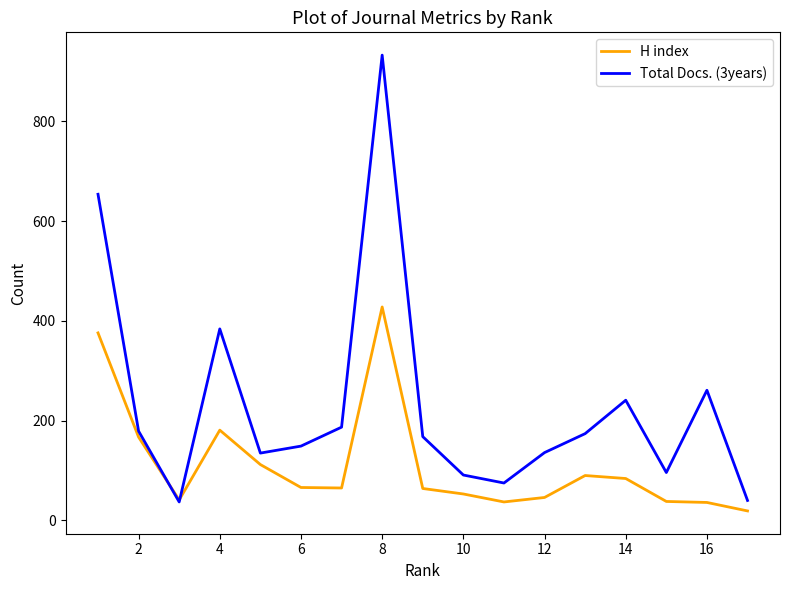

Count the number of categories in the chart.

17